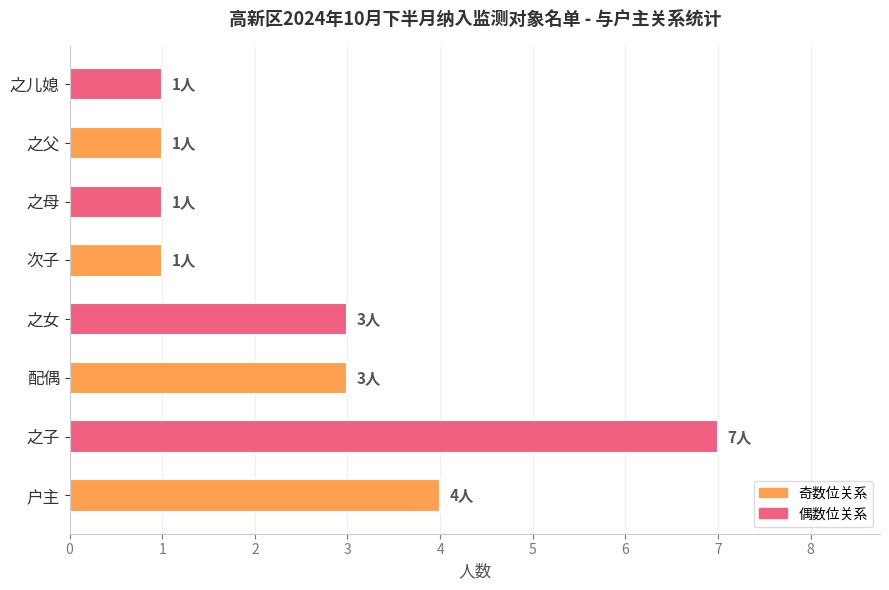

At which category does the chart reach its peak across all series?

之子